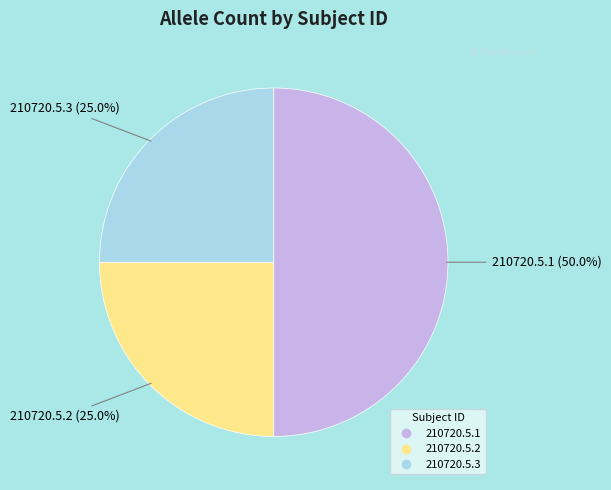

Is 210720.5.2 the majority of the pie?

No